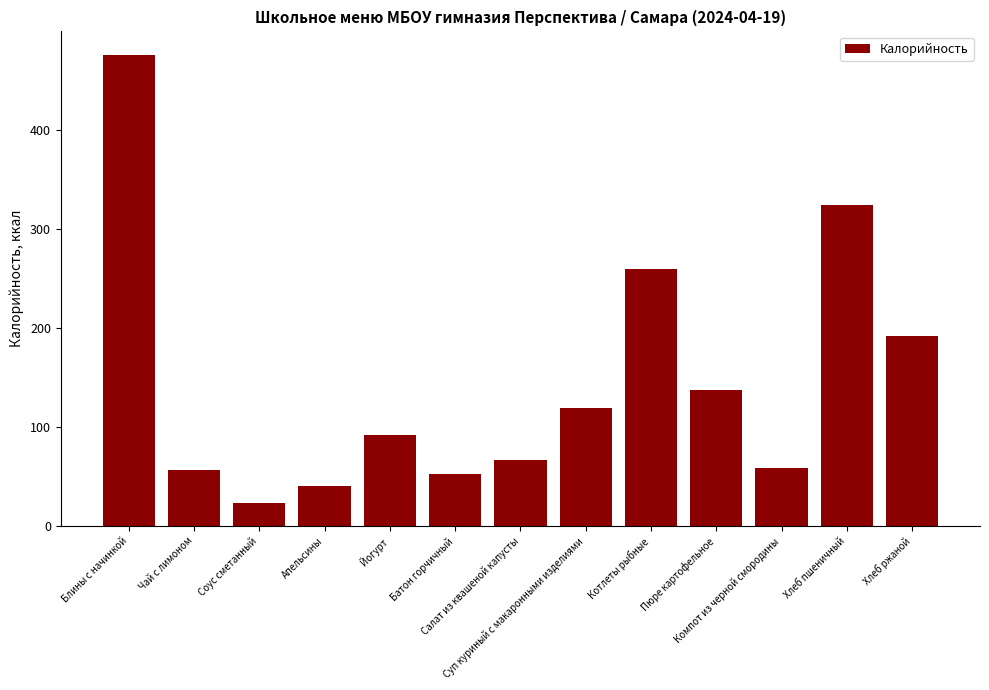

Reading right to left, what are all the values shown in this chart?

192	324	59	137	260	119	67	53	92	40	23	57	476